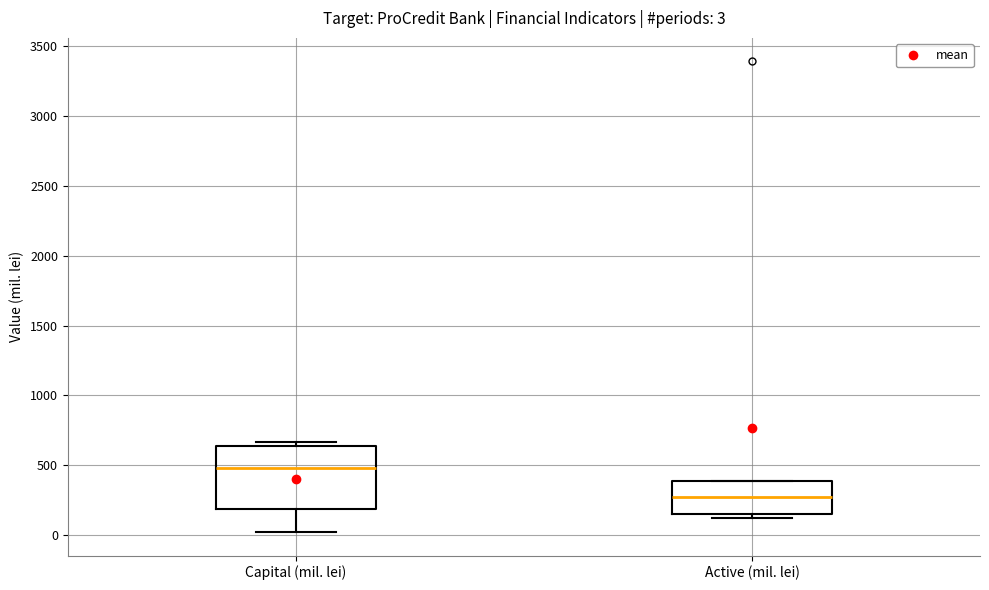

Which box's median line is the highest?

Capital (mil. lei)